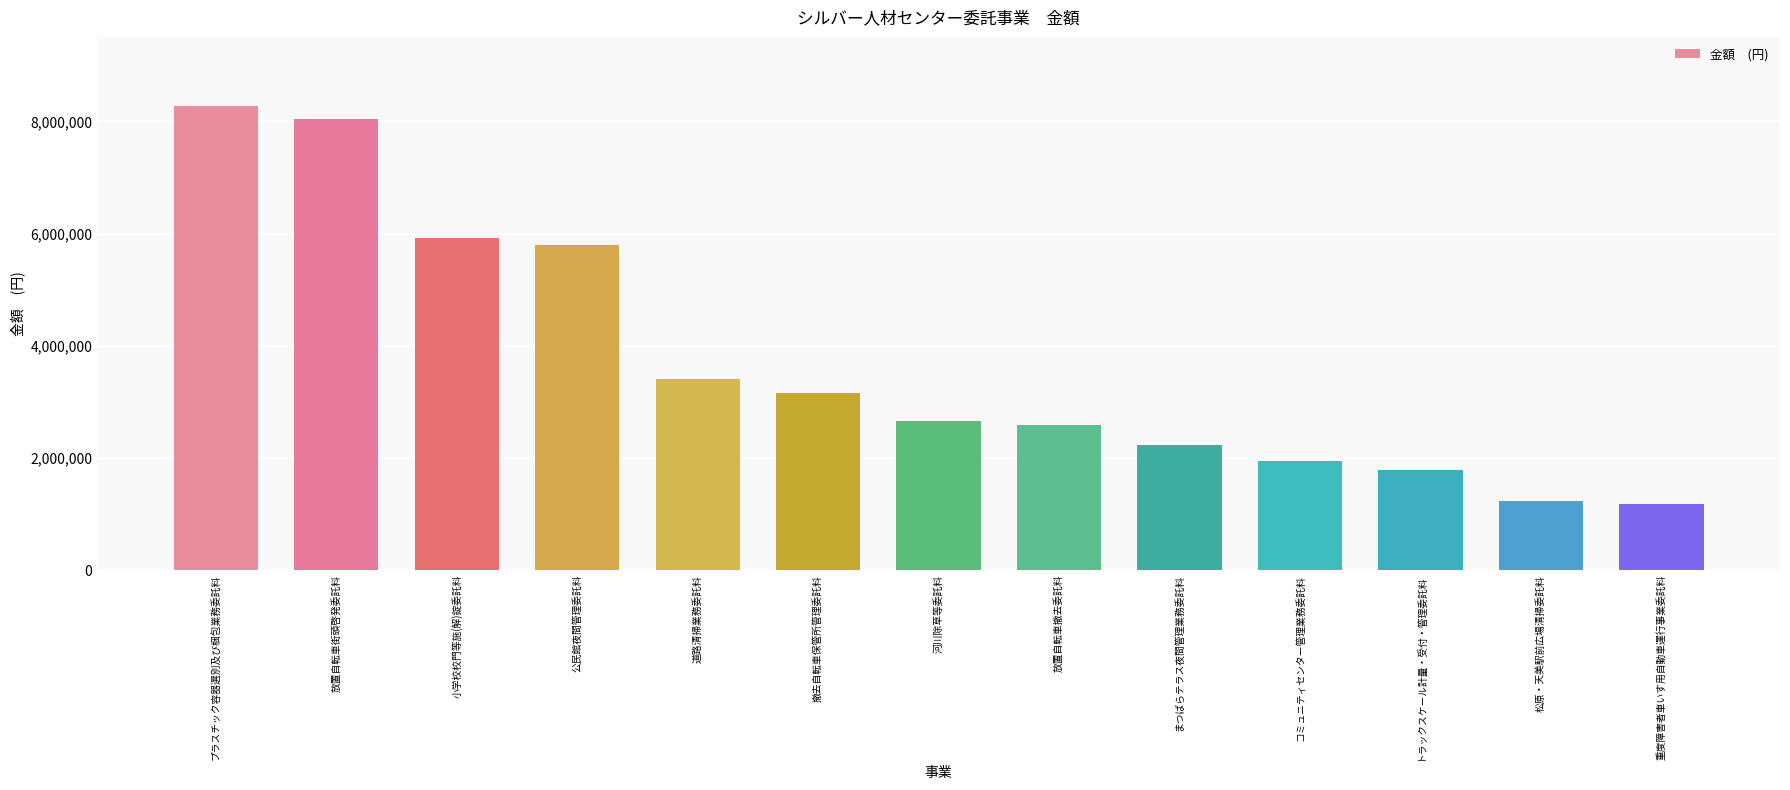

What is the difference between the maximum and second lowest values?

7034563